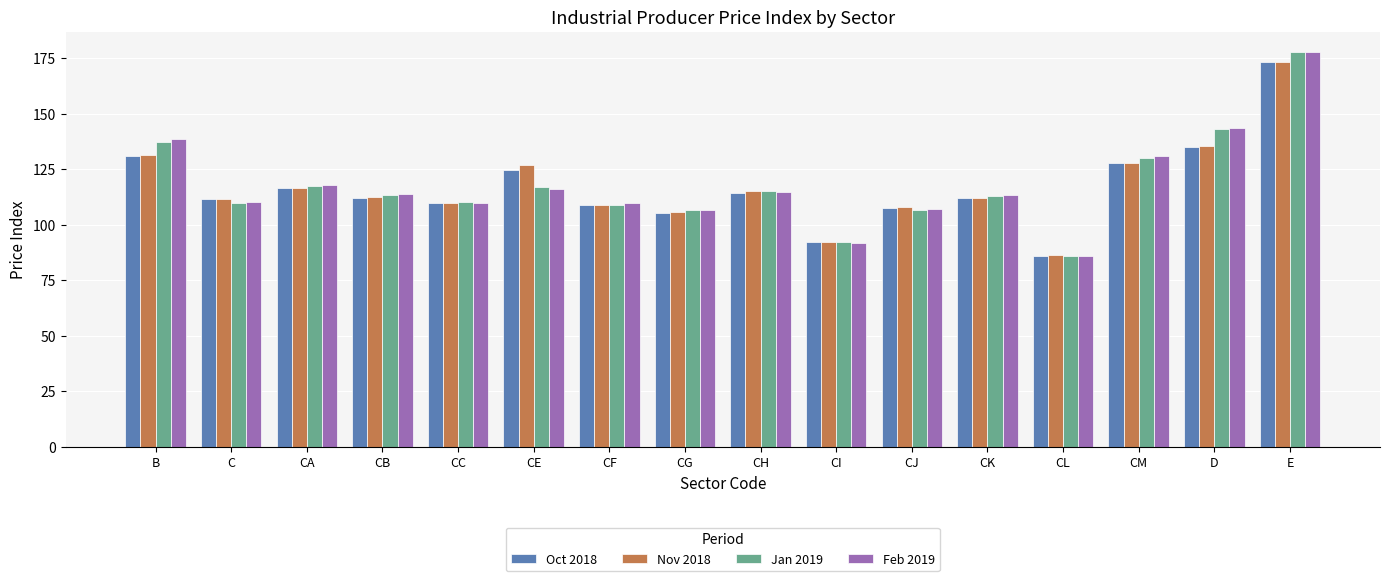

Which series changed the most between CA and CE?

Nov 2018